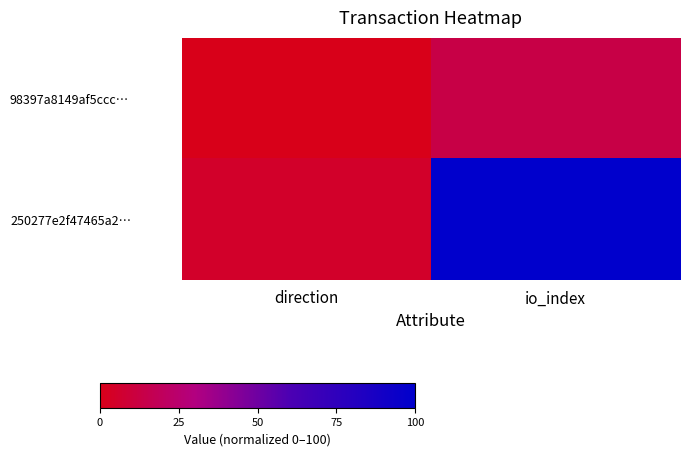

Reading left to right, transcribe all the data shown in this chart.

98397a8149af5ccc…: direction=0.0	io_index=13.5
250277e2f47465a2…: direction=5.4	io_index=100.0